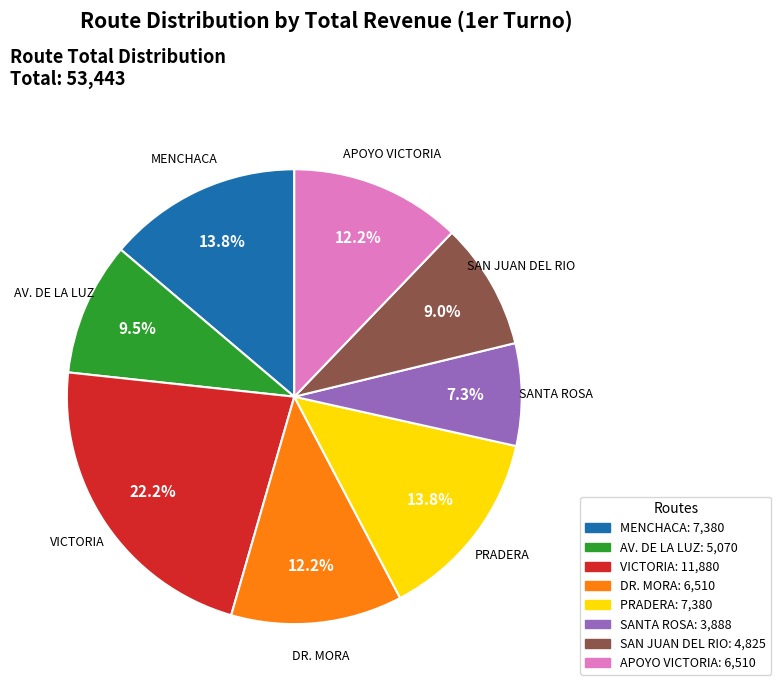

What is the smallest slice in the pie chart?

SANTA ROSA